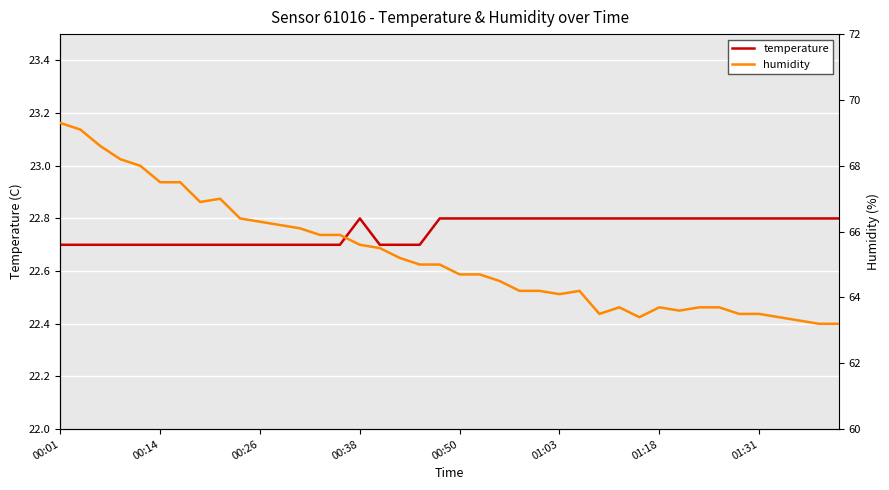

What is the difference between the highest and lowest values at 24?

41.4